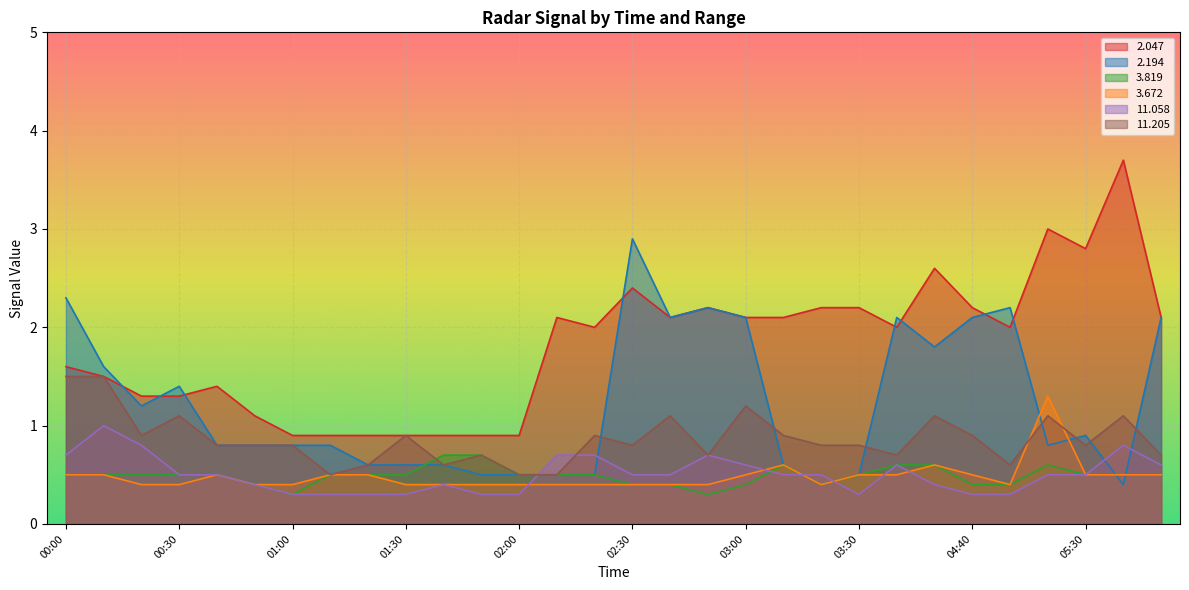

At which label does   2.047 first exceed 2?

02:10